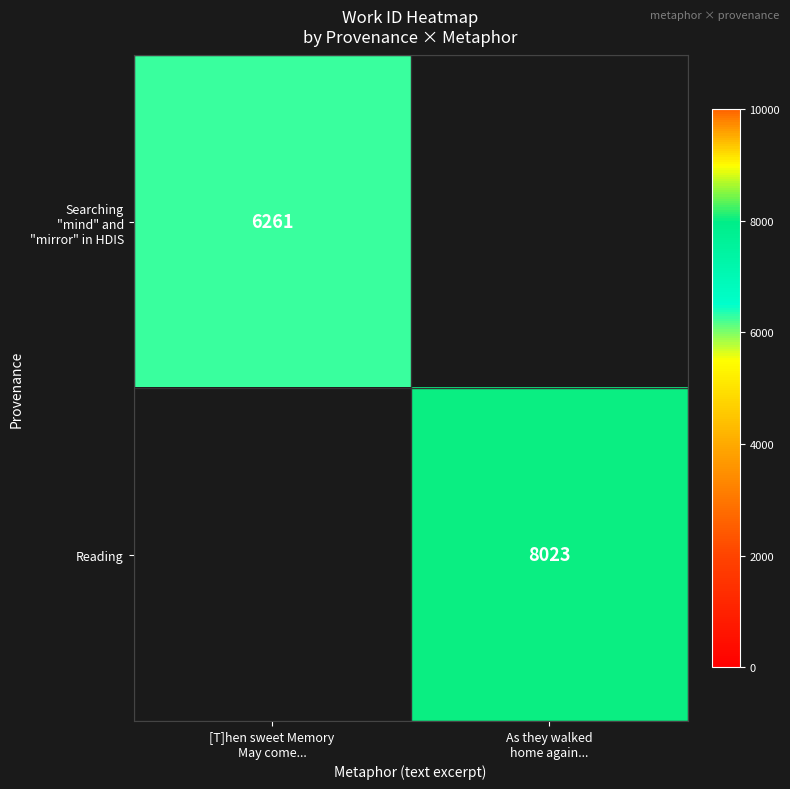

What is the smallest value displayed?

6261.0